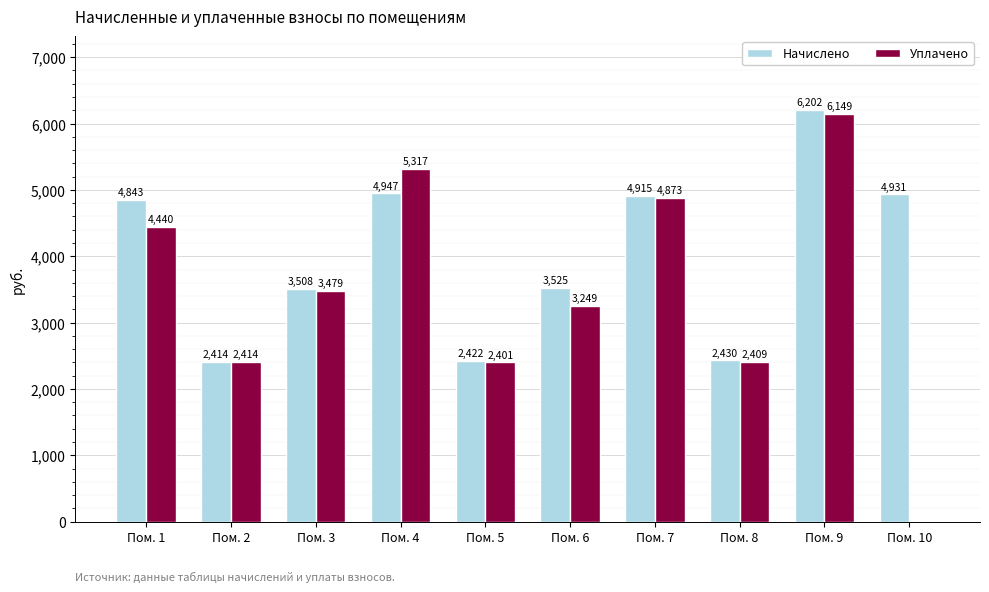

At which label does Уплачено first exceed 3478?

Пом. 1